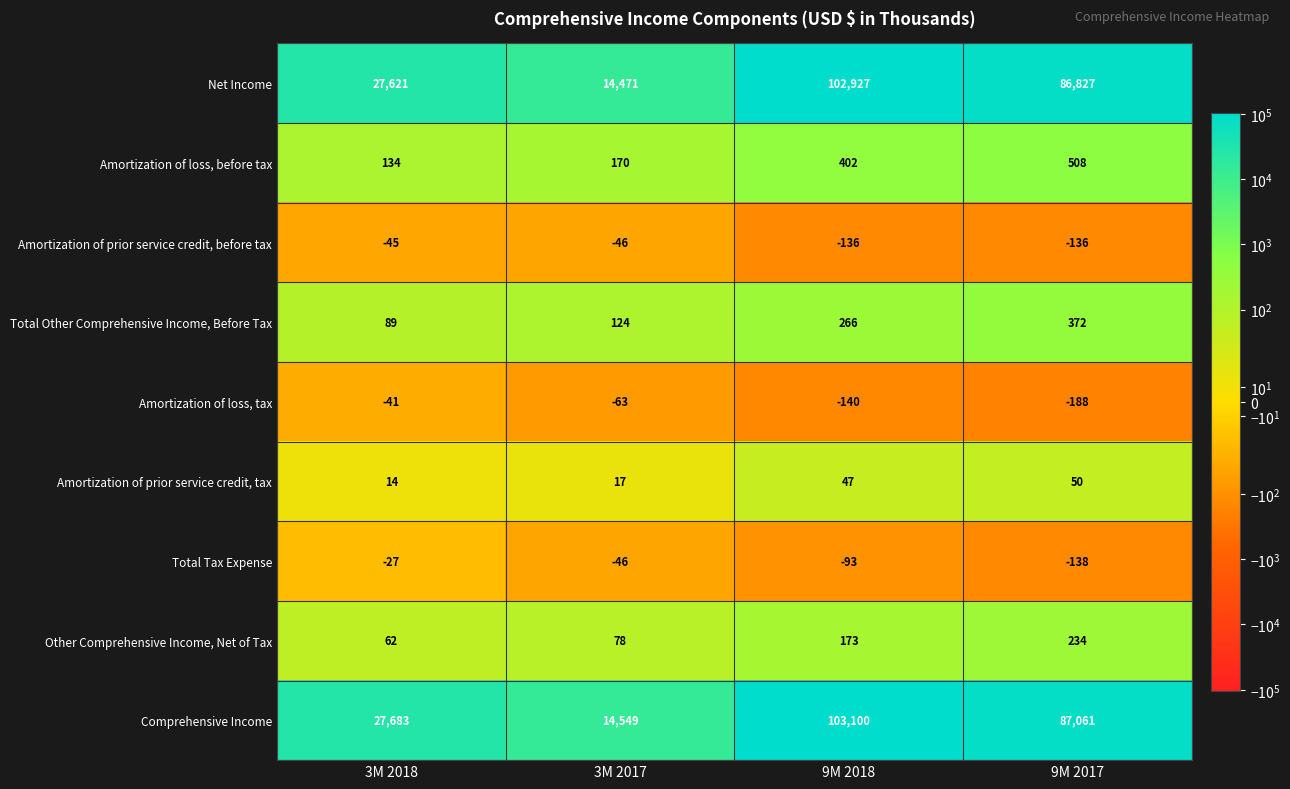

True or false: Total Other Comprehensive Income, Before Tax has a value of 266 at 9M 2018.

True